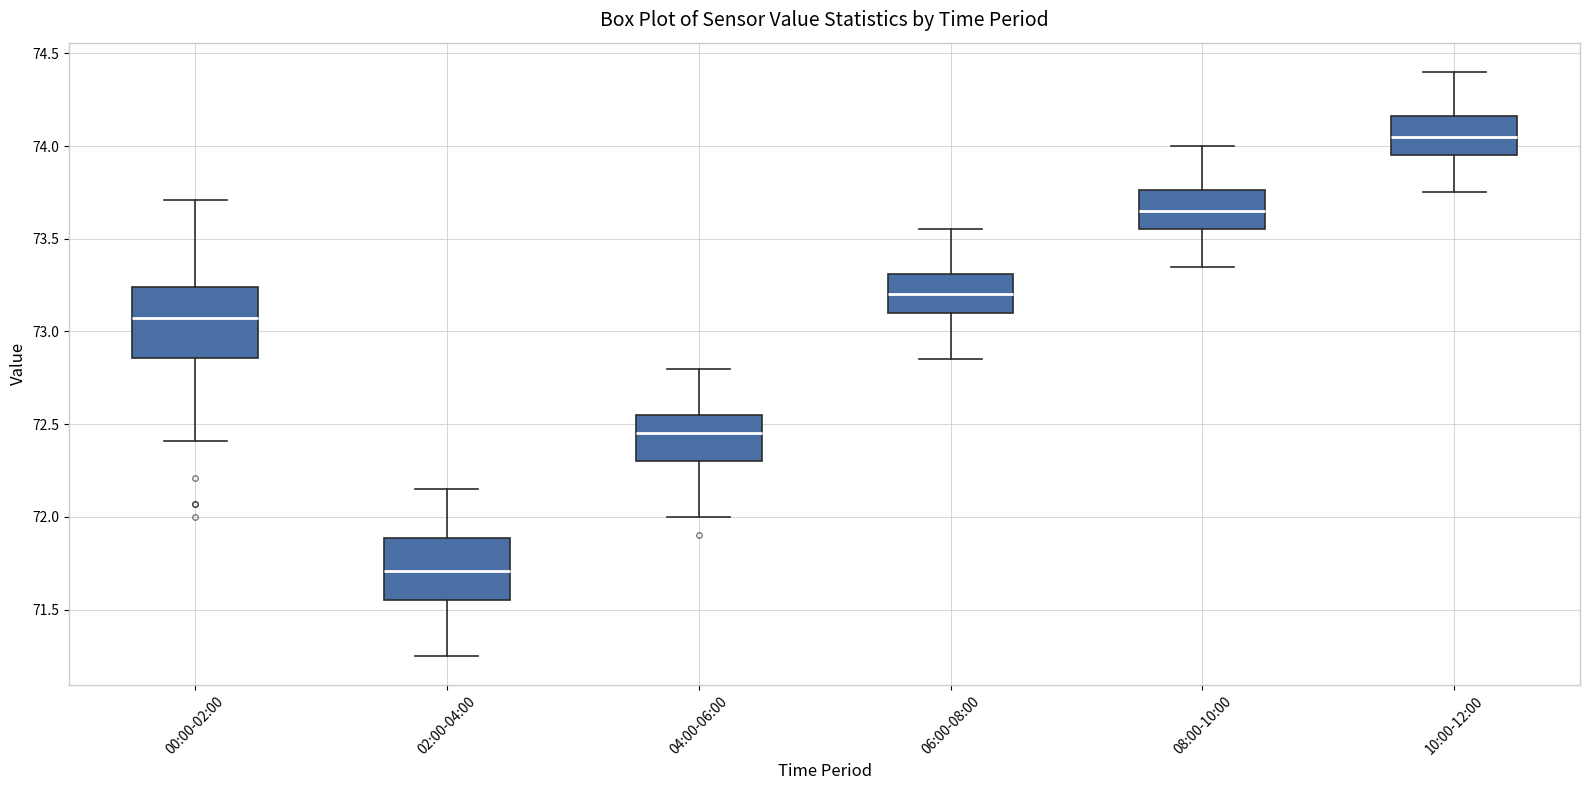

Where is the lower edge of the box for 04:00-06:00 on the y-axis? The values are not printed on the chart, so give them approximately, as read against the axis.

72.30